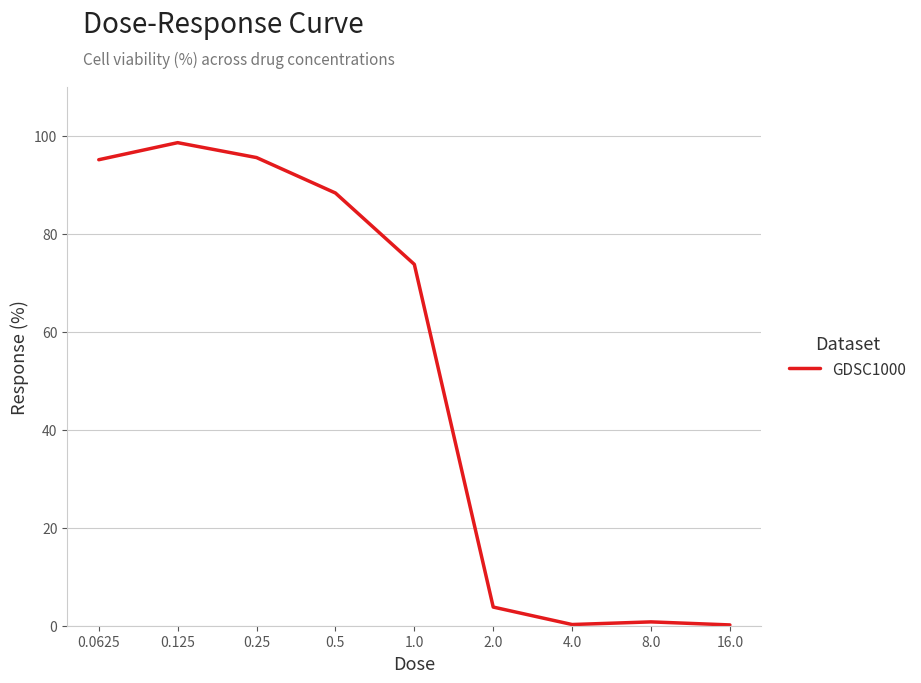

What is the difference between the maximum and minimum values?

98.5